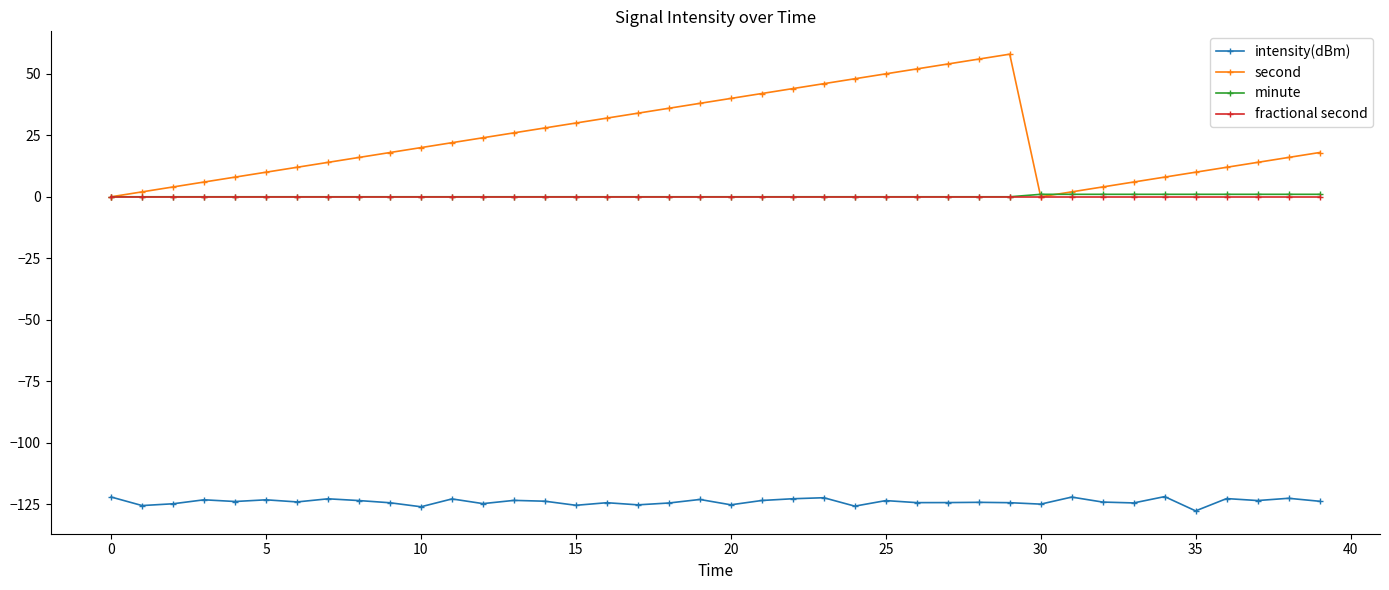

True or false: intensity(dBm) and minute intersect in this chart.

False